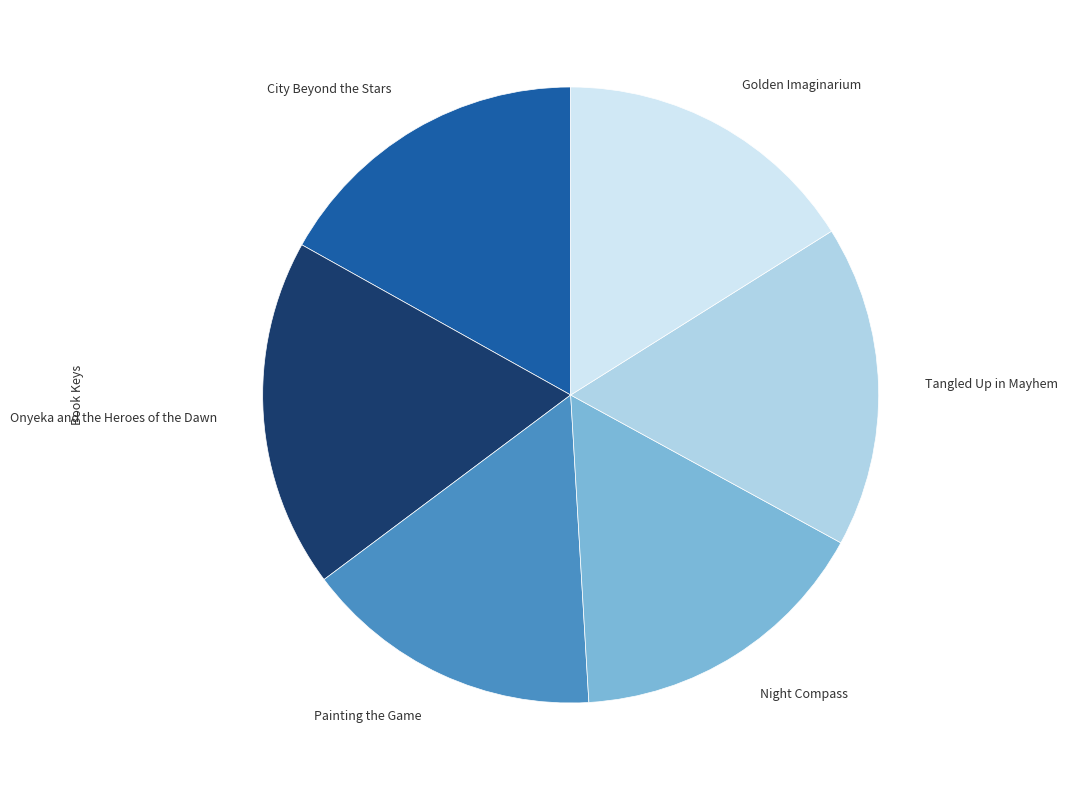

The Tangled Up in Mayhem slice represents 30% of the pie. True or false?

False